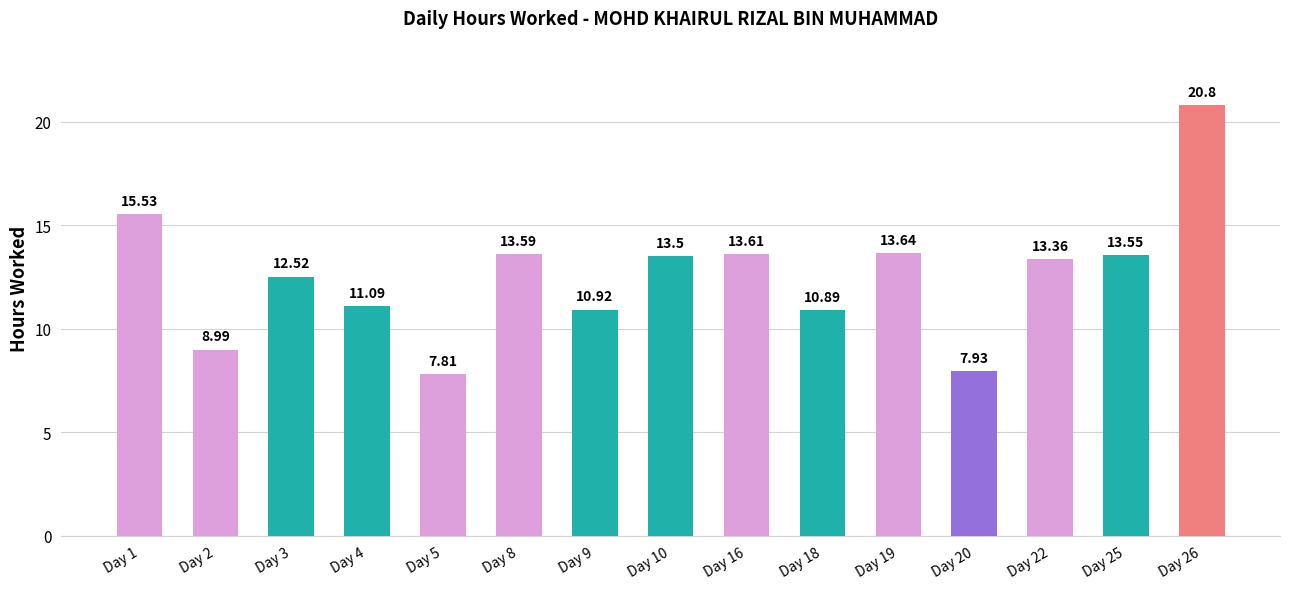

Reading left to right, what are all the values shown in this chart?

Day 1=15.5	Day 2=9.0	Day 3=12.5	Day 4=11.1	Day 5=7.8	Day 8=13.6	Day 9=10.9	Day 10=13.5	Day 16=13.6	Day 18=10.9	Day 19=13.6	Day 20=7.9	Day 22=13.4	Day 25=13.6	Day 26=20.8